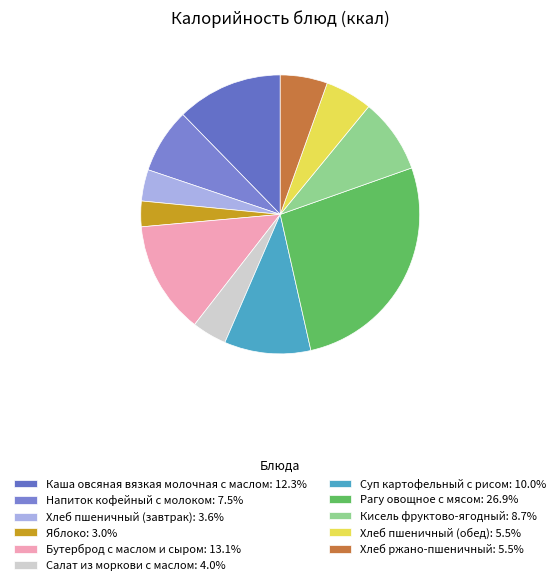

Which has a higher value, Кисель фруктово-ягодный or Салат из моркови с маслом?

Кисель фруктово-ягодный